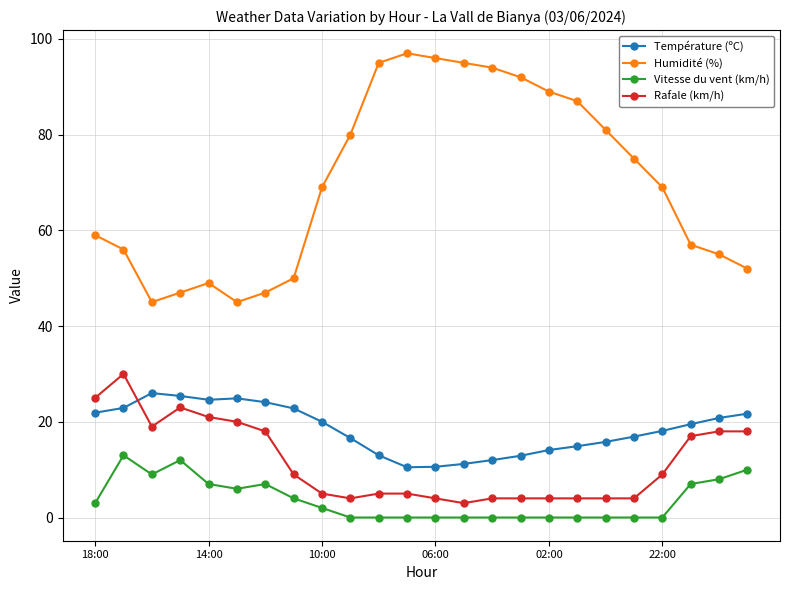

True or false: Vitesse du vent (km/h) and Humidité (%) intersect in this chart.

False